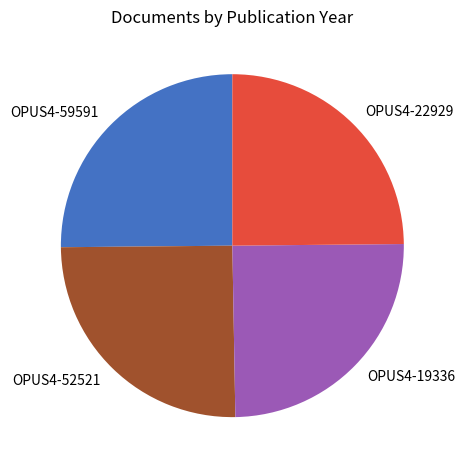

Is there a majority slice in this chart?

No